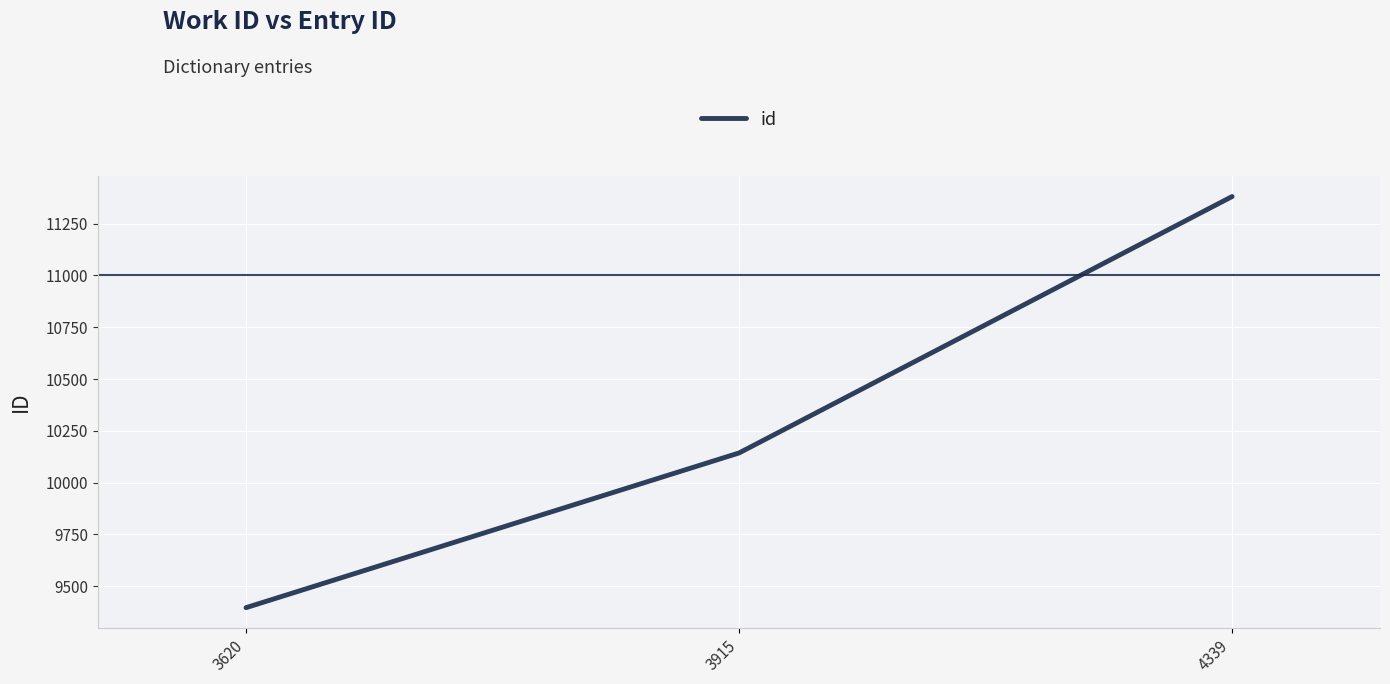

Is it true that the value at 3620 is 2805?

False